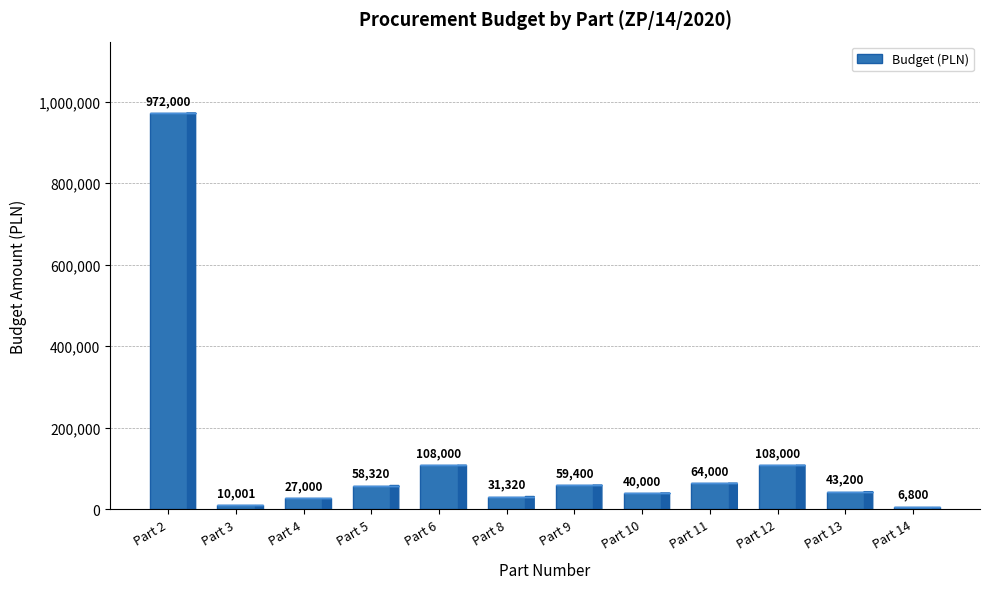

Read the value at Part 9.

59400.0